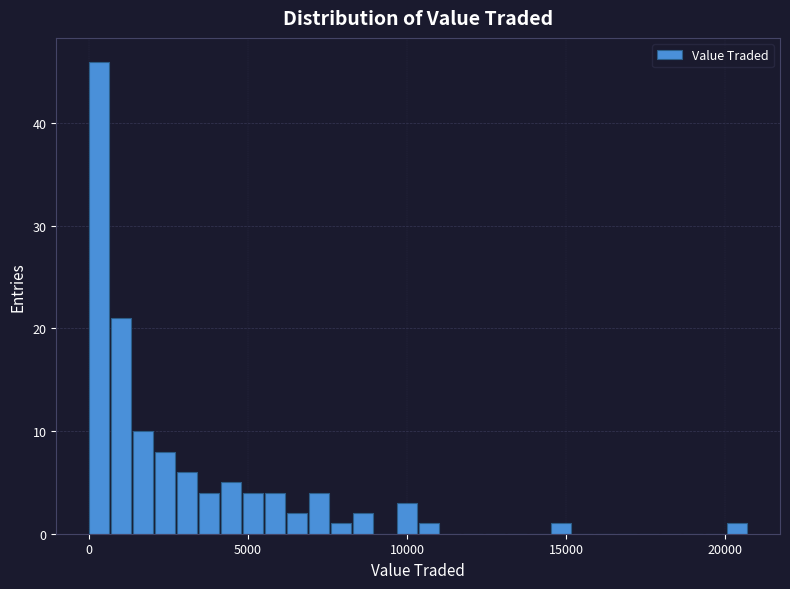

Read against the x-axis, roughly where is the centre of the tallest bar?

500